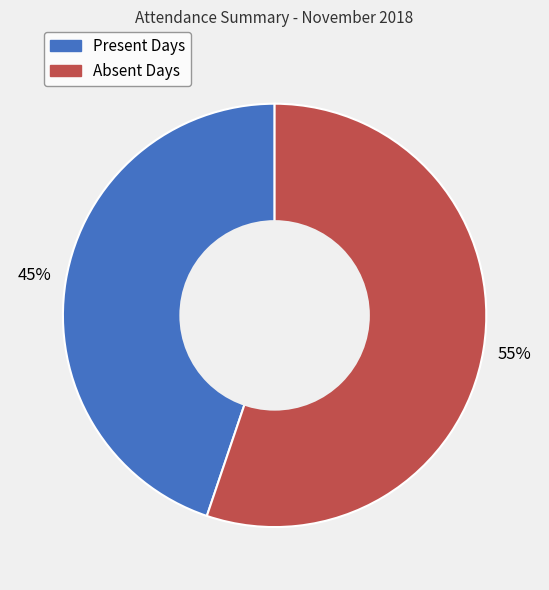

To the nearest percent, what is the average slice percentage?

50%